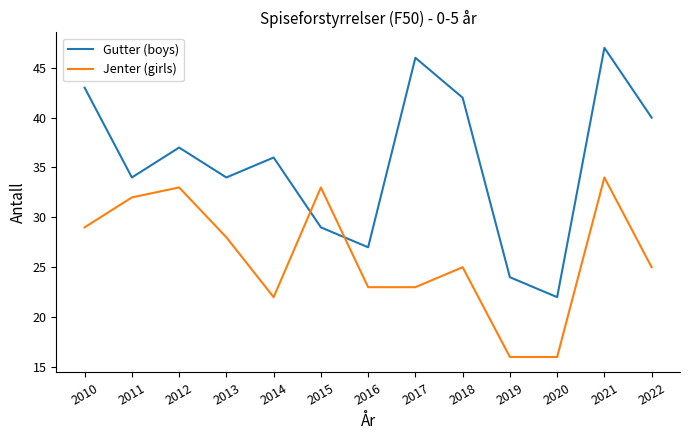

How many interior local peaks does the Gutter (boys) series have?

4